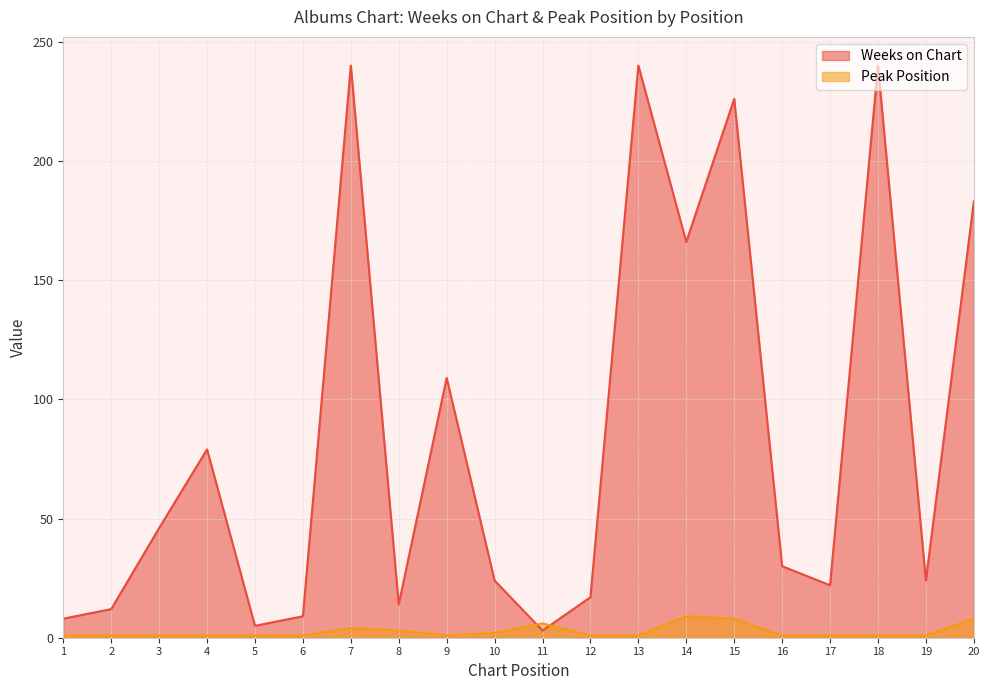

True or false: Peak Position has more than 1 interior local peaks.

True